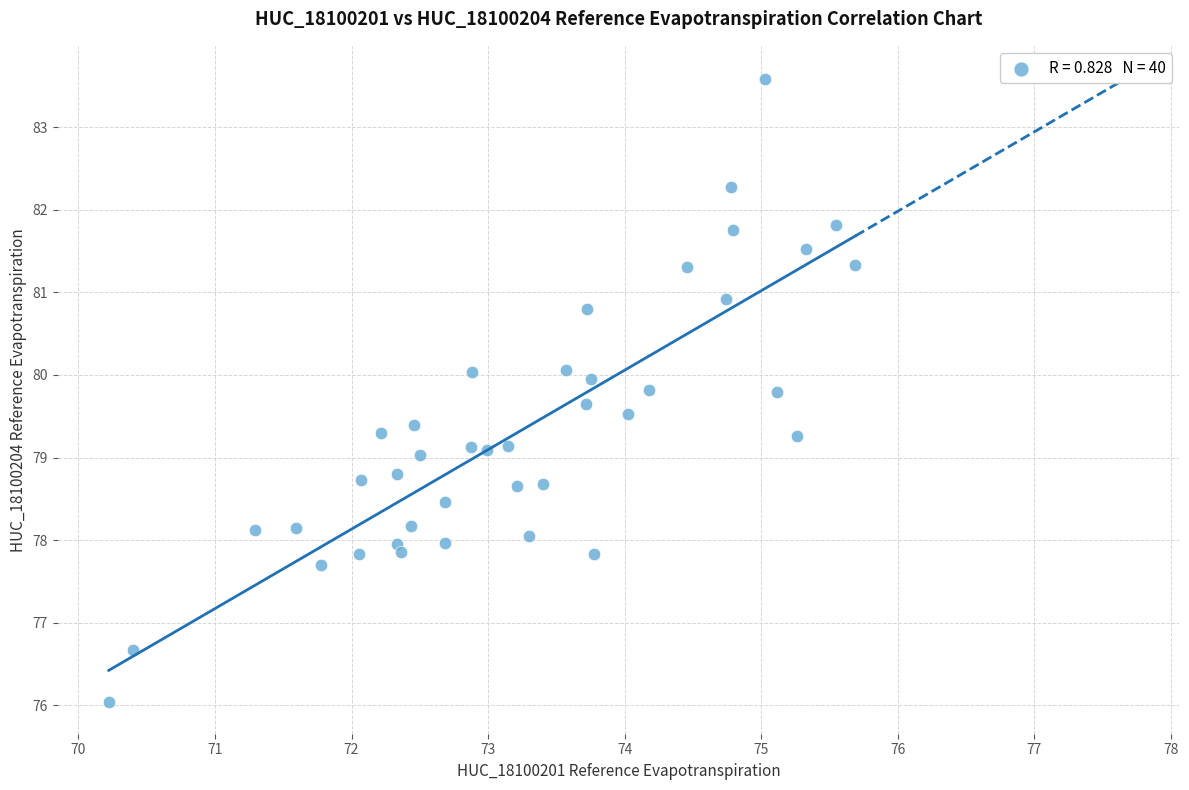

What is the range of X values (max minus min)?

5.5